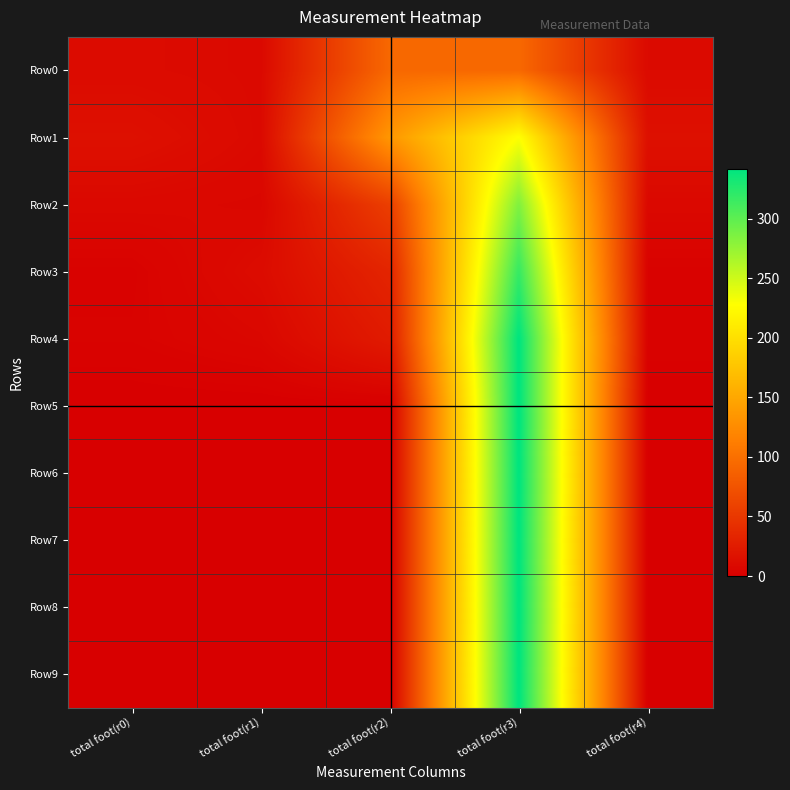

What is the total value across all series at total foot(r3)?

2974.8